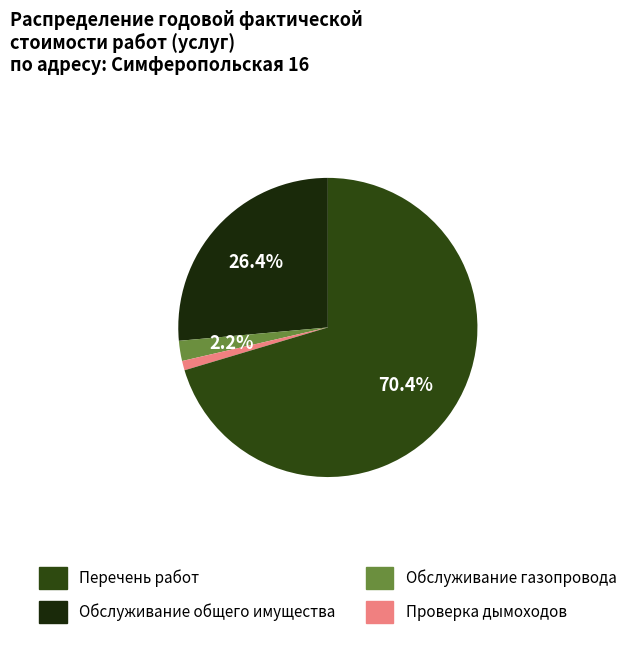

How many segments does this pie chart have?

4